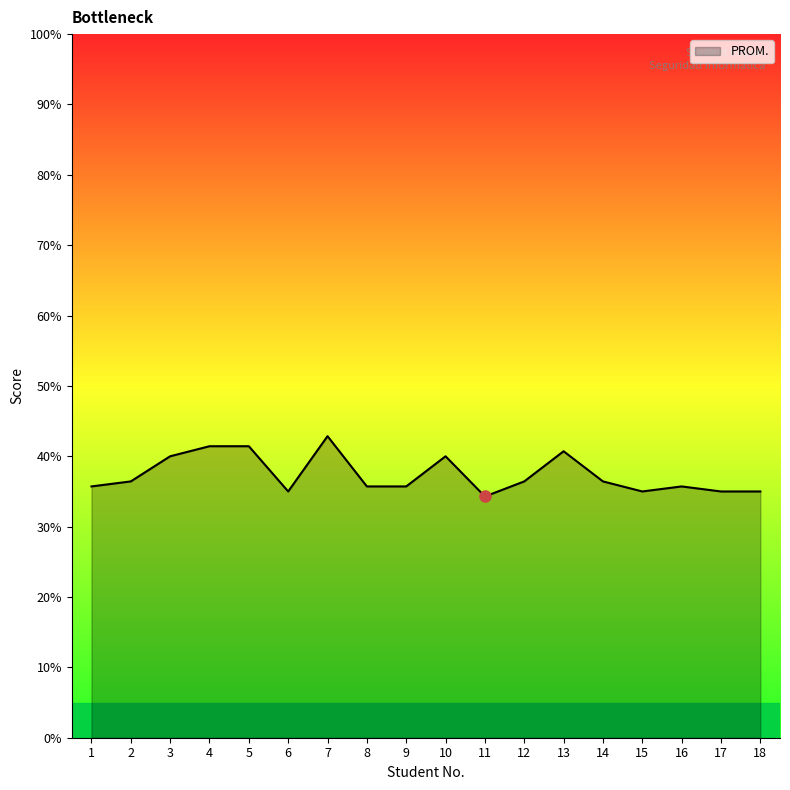

What is the smallest value displayed?

34.3